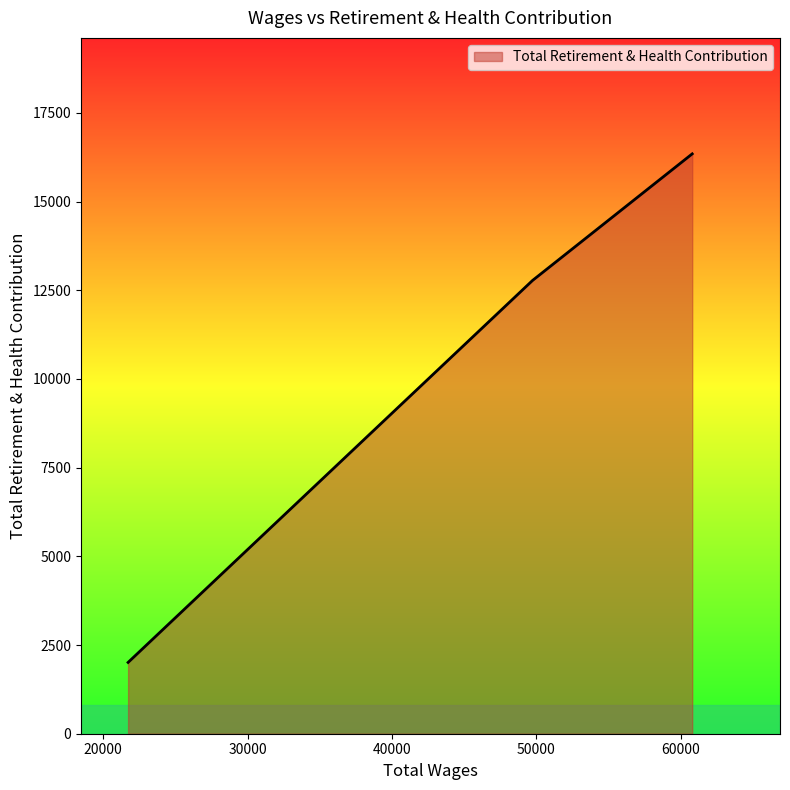

What is the average value?

10377